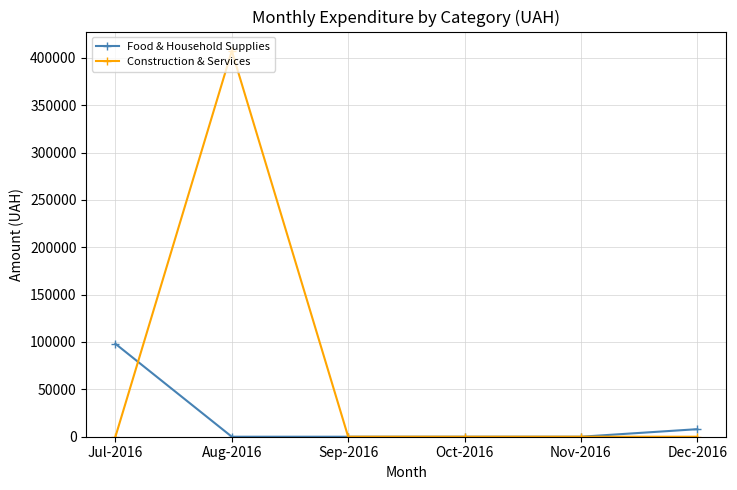

What is the label of the 1st point from the right?

Dec-2016